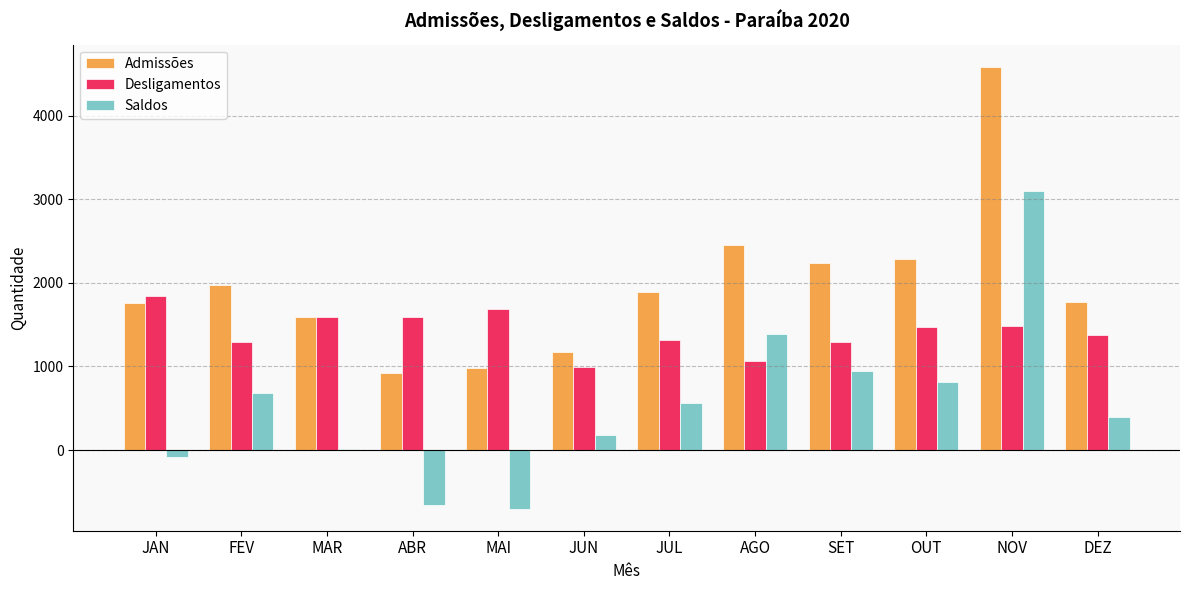

The value of Admissões at SET is 2240. True or false?

True